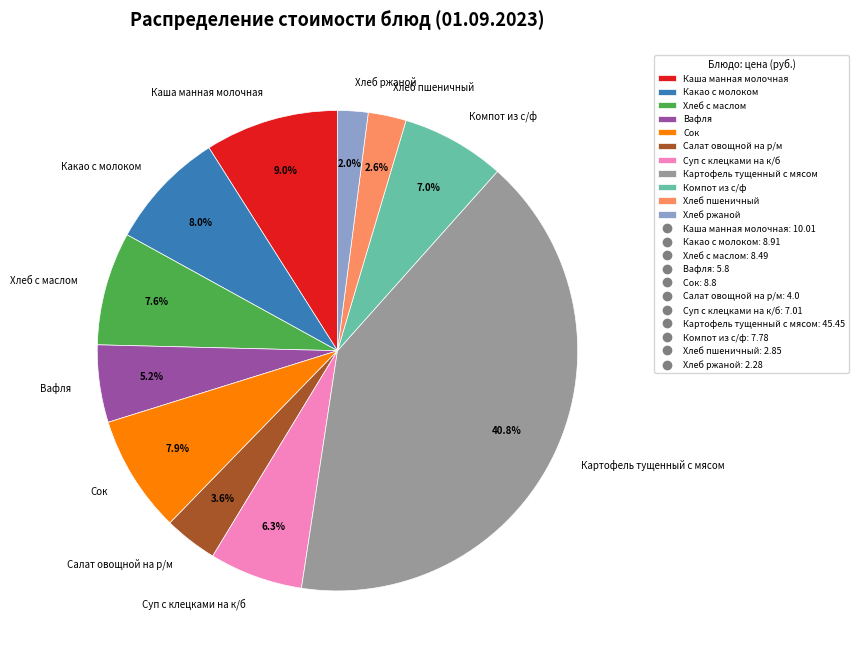

Is Хлеб ржаной the majority of the pie?

No